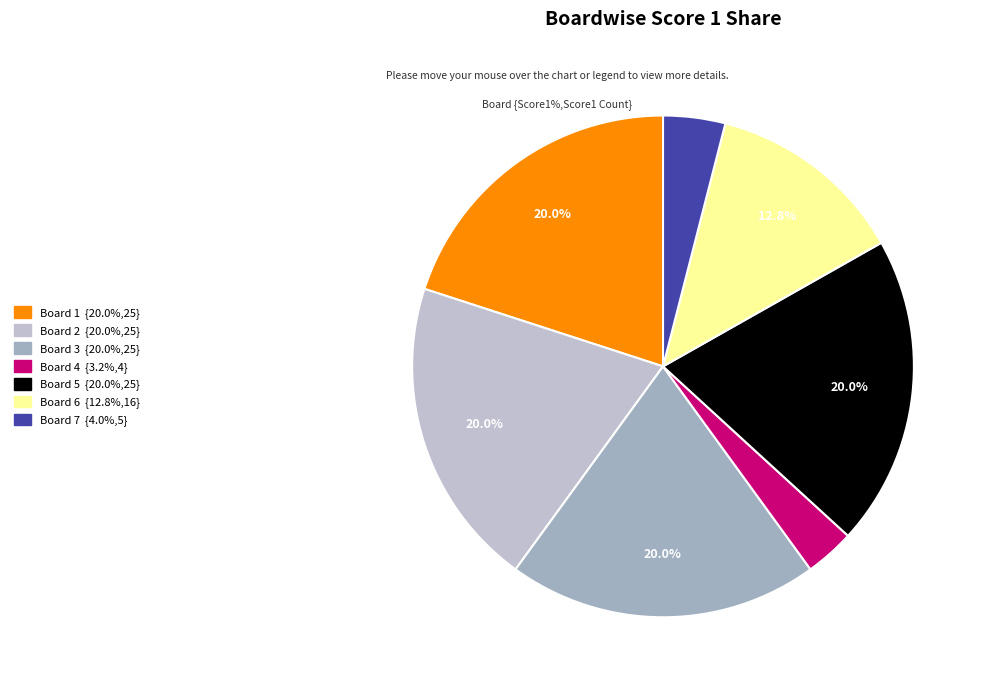

How many segments does this pie chart have?

7